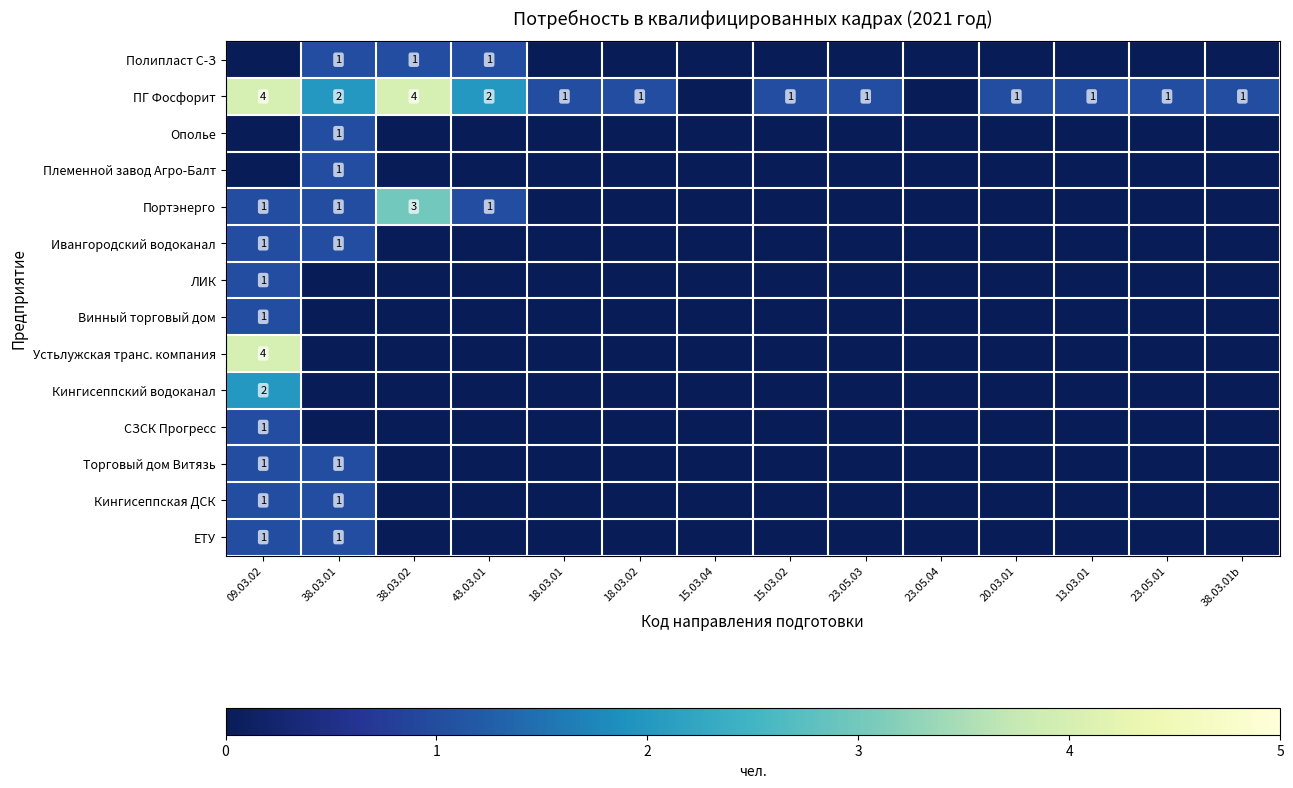

The value of ПГ Фосфорит at 38.03.01b is 1. True or false?

True